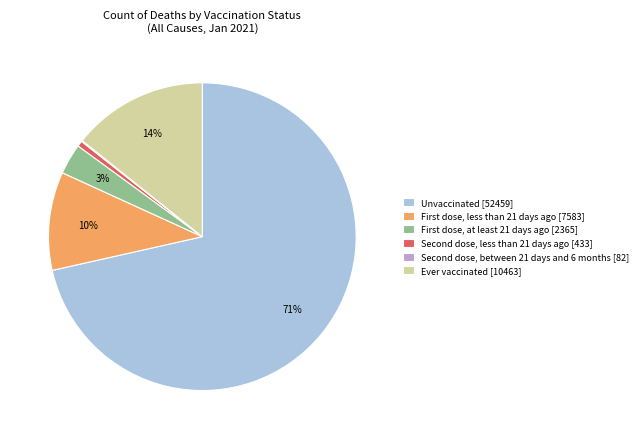

Which category has the biggest portion of the pie?

Unvaccinated [52459]